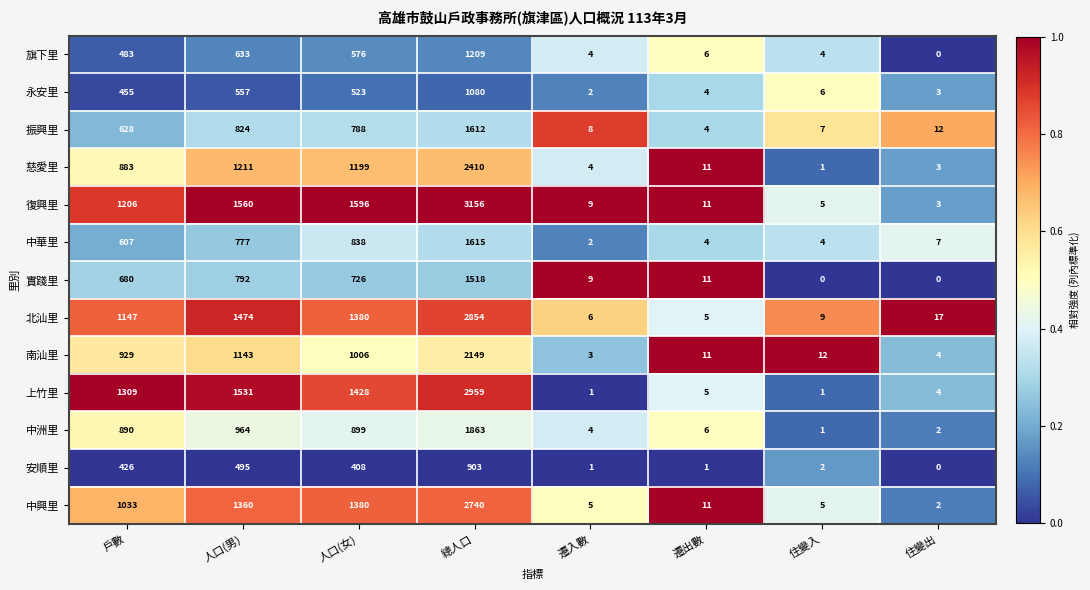

At which label is 安順里 closest to 451?

戶數